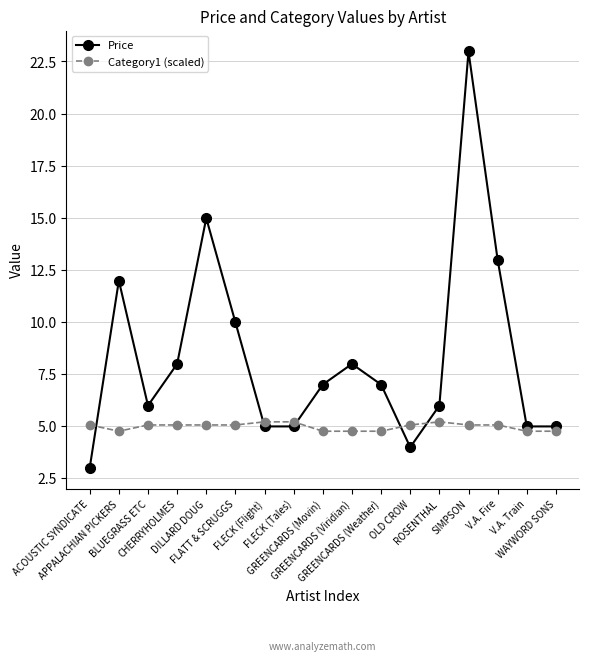

Rank the series by their average value, from highest to lowest.

Price, Category1 (scaled)